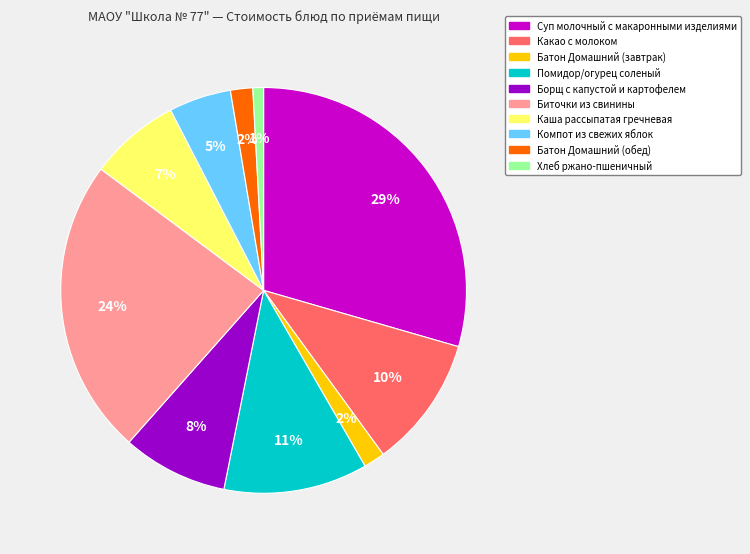

Count the number of slices in the pie.

10